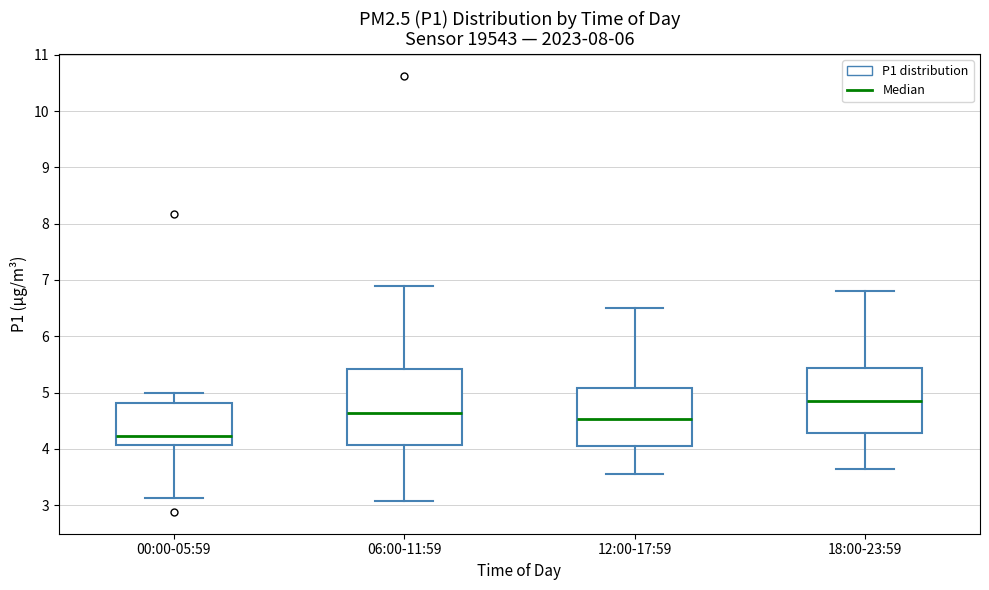

Which box has the highest median line?

18:00-23:59